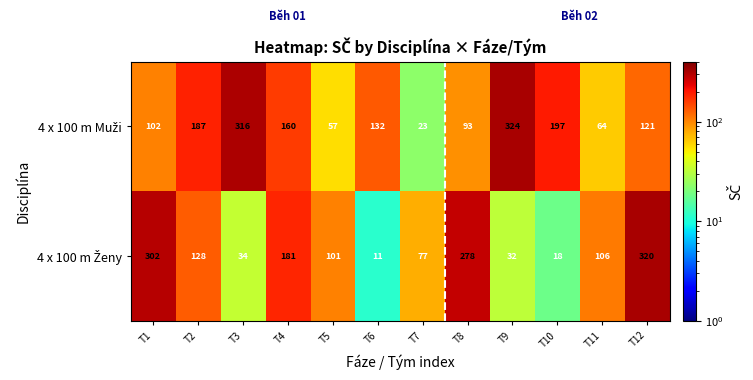

How many data points does each series have?

12